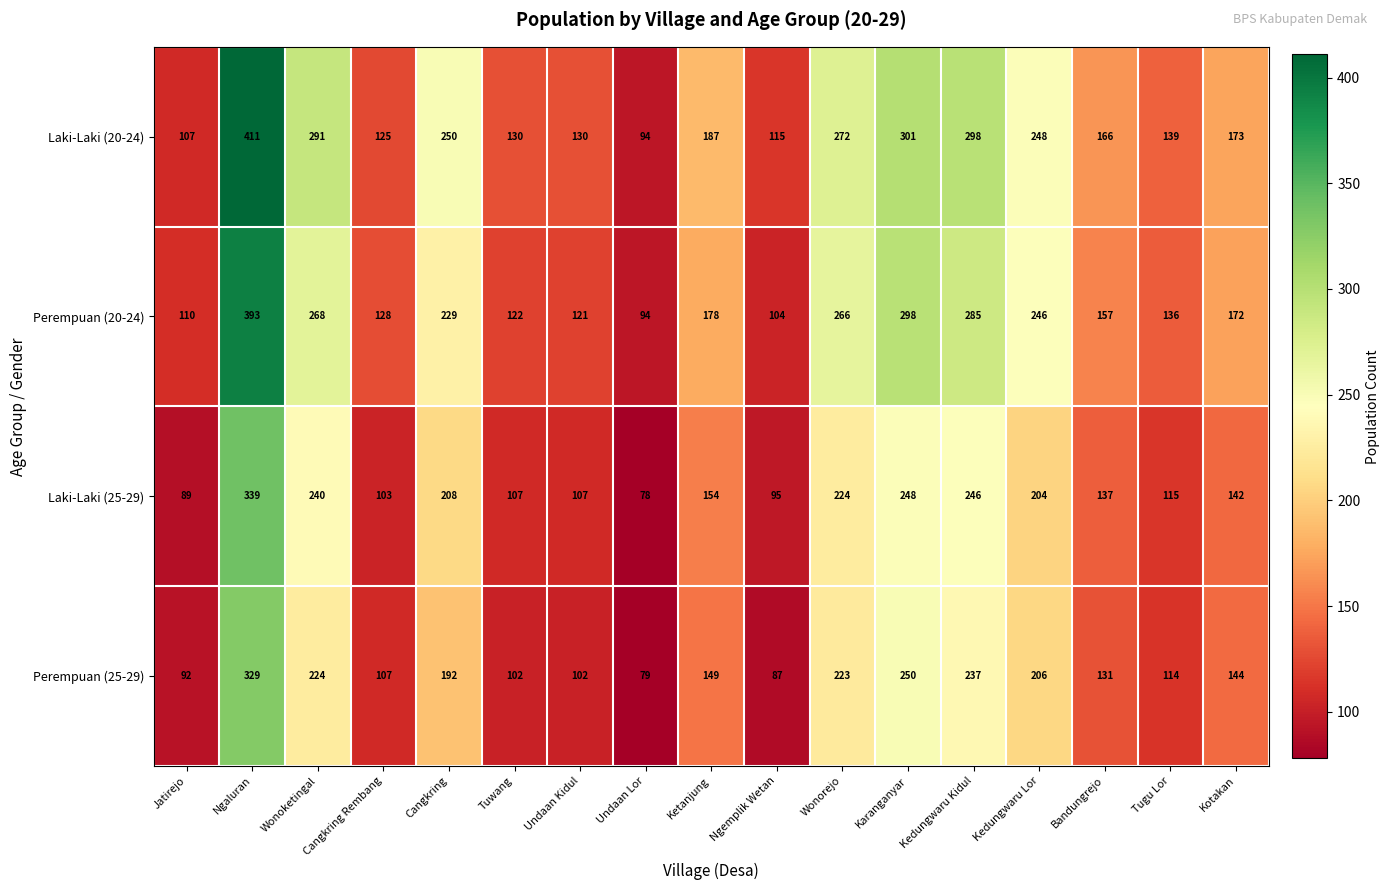

Which series has the largest total across all categories?

Laki-Laki (20-24)